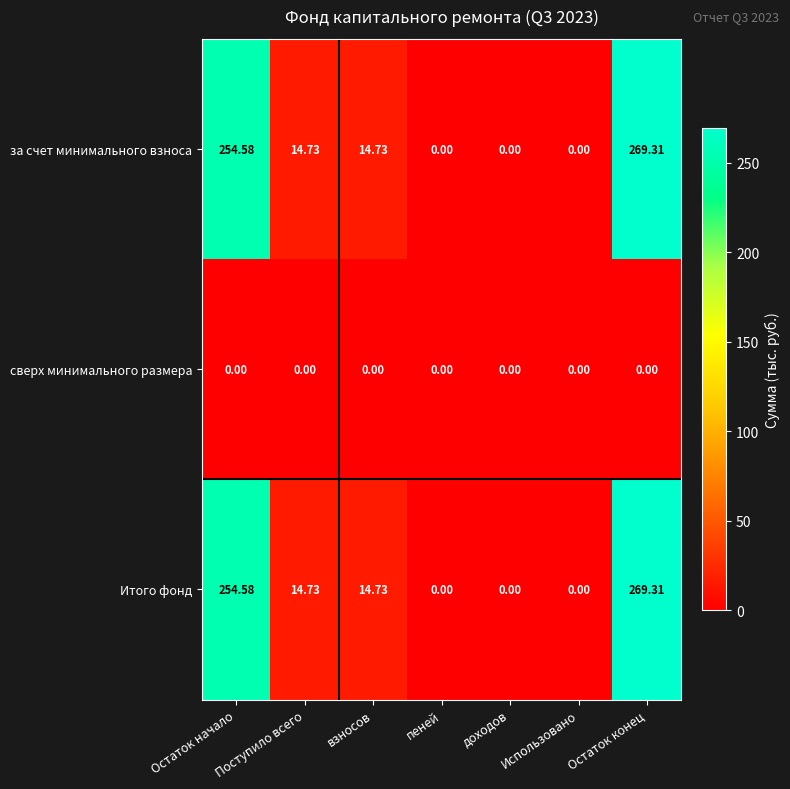

Which category has the highest value across all series?

Остаток конец